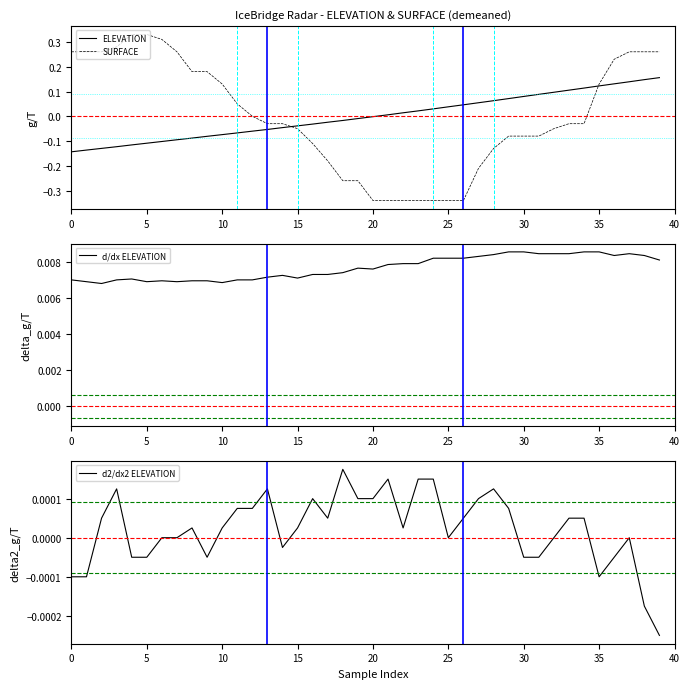

Which series ends up on top after the final intersection of ELEVATION and d2/dx2 ELEVATION?

ELEVATION